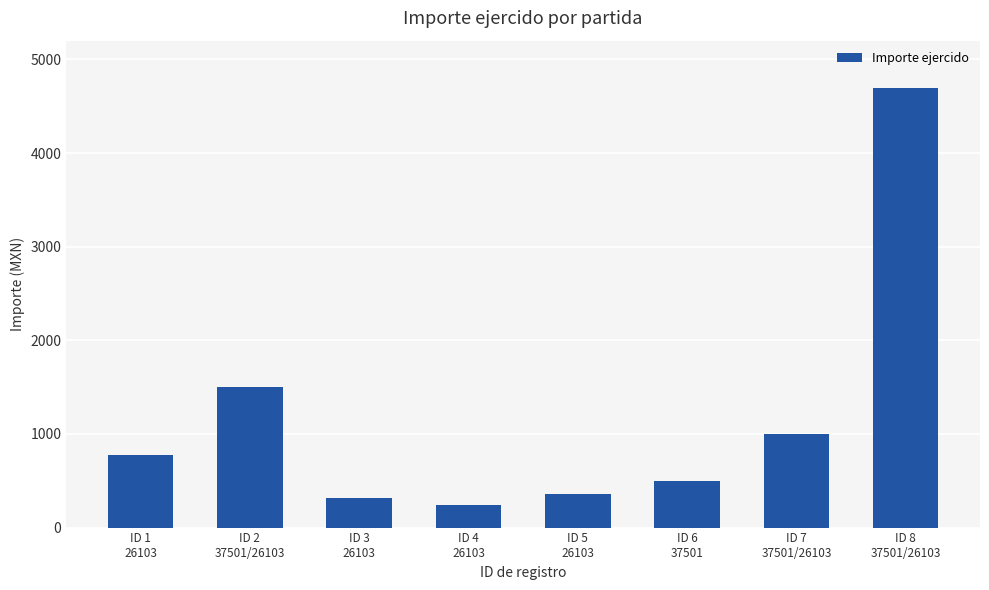

At which label is the value closest to 2466?

ID 2
37501/26103